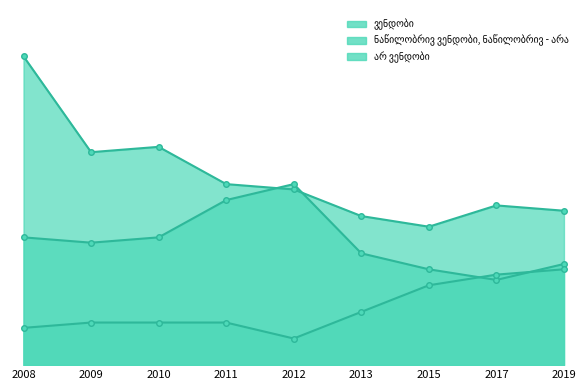

What is the difference between the maximum and minimum values in the ნაწილობრივ ვენდობი, ნაწილობრივ - არა series?

18